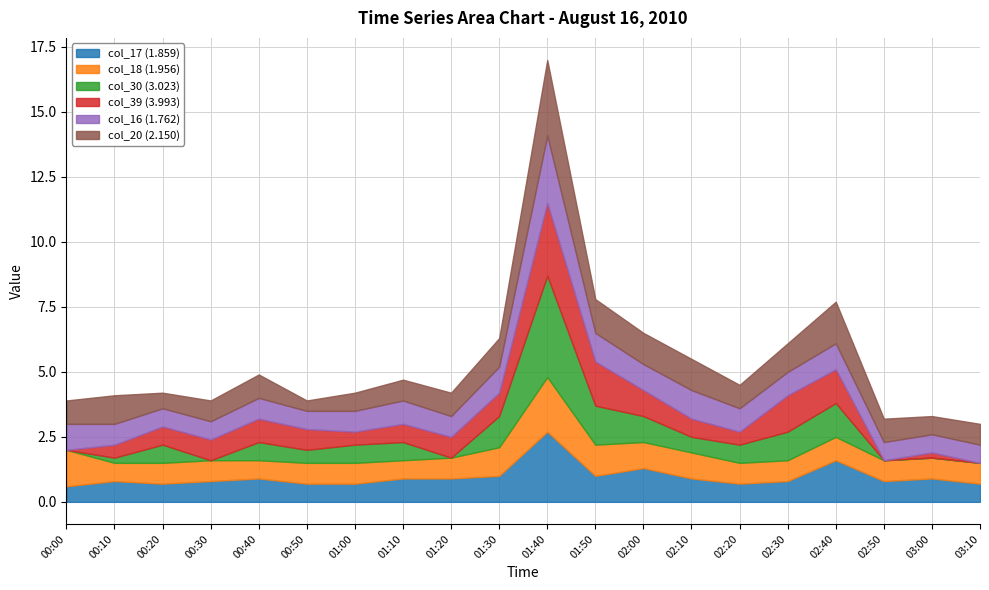

Reading left to right, list all the values displayed in this chart.

col_17 (1.859): 00:00=0.6	00:10=0.8	00:20=0.7	00:30=0.8	00:40=0.9	00:50=0.7	01:00=0.7	01:10=0.9	01:20=0.9	01:30=1.0	01:40=2.7	01:50=1.0	02:00=1.3	02:10=0.9	02:20=0.7	02:30=0.8	02:40=1.6	02:50=0.8	03:00=0.9	03:10=0.7
col_18 (1.956): 00:00=1.4	00:10=0.7	00:20=0.8	00:30=0.8	00:40=0.7	00:50=0.8	01:00=0.8	01:10=0.7	01:20=0.8	01:30=1.1	01:40=2.1	01:50=1.2	02:00=1.0	02:10=1.0	02:20=0.8	02:30=0.8	02:40=0.9	02:50=0.8	03:00=0.8	03:10=0.8
col_30 (3.023): 00:00=0.0	00:10=0.2	00:20=0.7	00:30=0.0	00:40=0.7	00:50=0.5	01:00=0.7	01:10=0.7	01:20=0.0	01:30=1.2	01:40=3.9	01:50=1.5	02:00=1.0	02:10=0.6	02:20=0.7	02:30=1.1	02:40=1.3	02:50=0.0	03:00=0.0	03:10=0.0
col_39 (3.993): 00:00=0.0	00:10=0.5	00:20=0.7	00:30=0.8	00:40=0.9	00:50=0.8	01:00=0.5	01:10=0.7	01:20=0.8	01:30=0.9	01:40=2.8	01:50=1.7	02:00=1.0	02:10=0.7	02:20=0.5	02:30=1.4	02:40=1.3	02:50=0.0	03:00=0.2	03:10=0.0
col_16 (1.762): 00:00=1.0	00:10=0.8	00:20=0.7	00:30=0.7	00:40=0.8	00:50=0.7	01:00=0.8	01:10=0.9	01:20=0.8	01:30=1.0	01:40=2.6	01:50=1.1	02:00=1.0	02:10=1.1	02:20=0.9	02:30=0.9	02:40=1.0	02:50=0.7	03:00=0.7	03:10=0.7
col_20 (2.150): 00:00=0.9	00:10=1.1	00:20=0.6	00:30=0.8	00:40=0.9	00:50=0.4	01:00=0.7	01:10=0.8	01:20=0.9	01:30=1.1	01:40=2.9	01:50=1.3	02:00=1.2	02:10=1.2	02:20=0.9	02:30=1.1	02:40=1.6	02:50=0.9	03:00=0.7	03:10=0.8